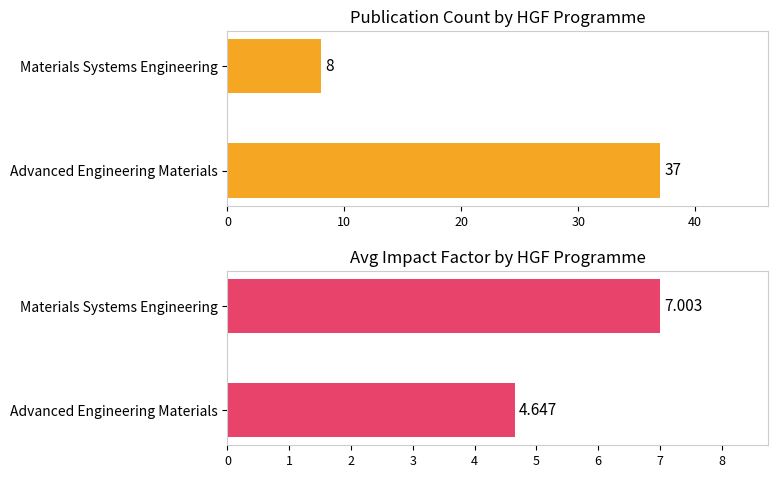

Rank the series by their average value, from highest to lowest.

Publication Count by HGF Programme, Avg Impact Factor by HGF Programme